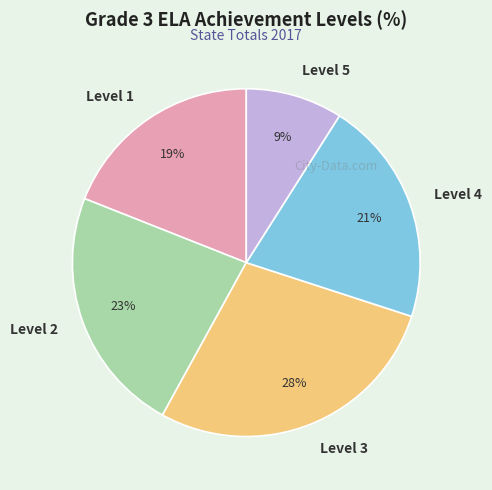

Is there a majority slice in this chart?

No